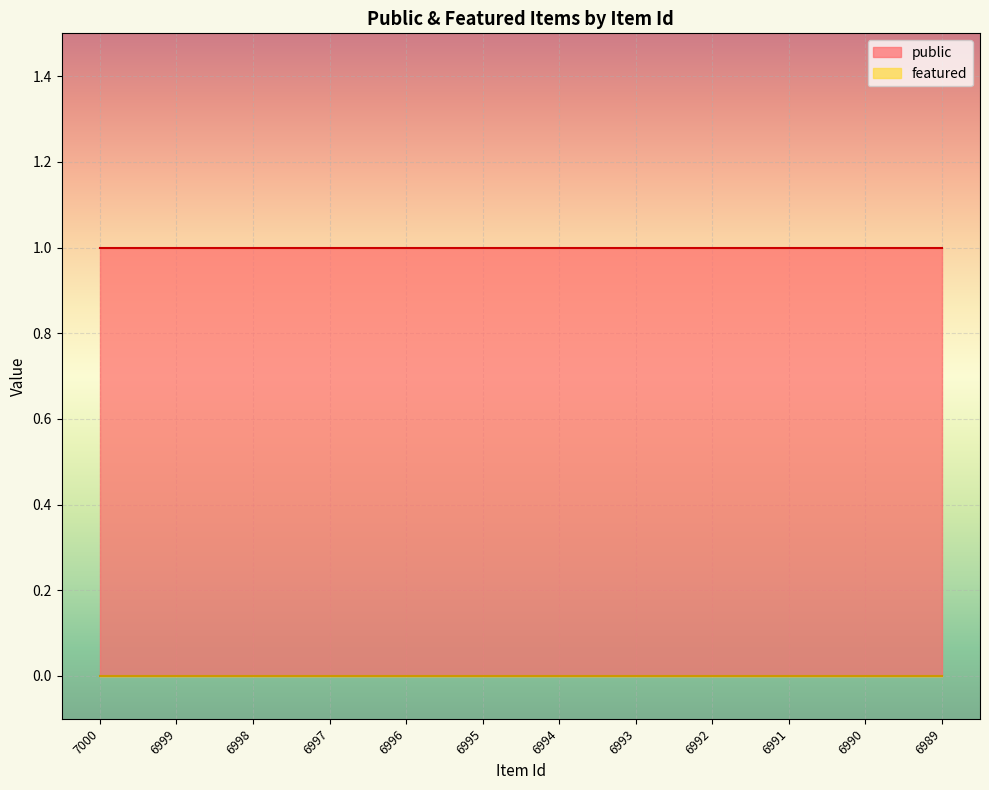

What is the value of the public point at the 11th from the left?

1